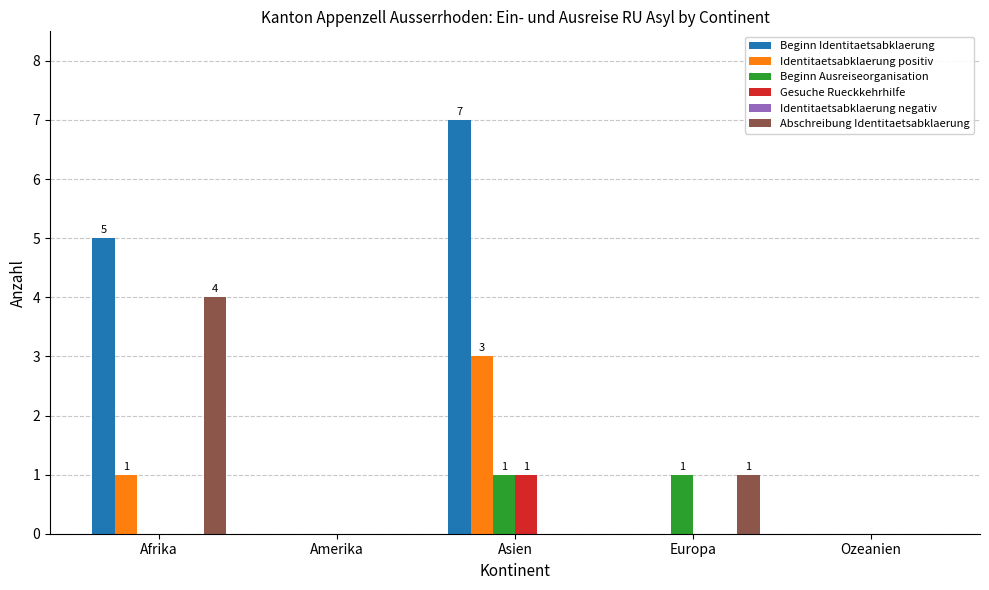

Which series has the largest total across all categories?

Beginn Identitaetsabklaerung